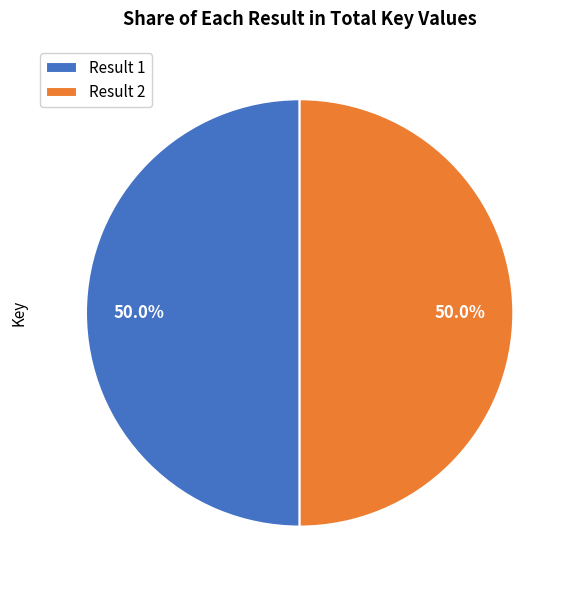

Combined, do Result 2 and Result 1 account for over 50%?

Yes